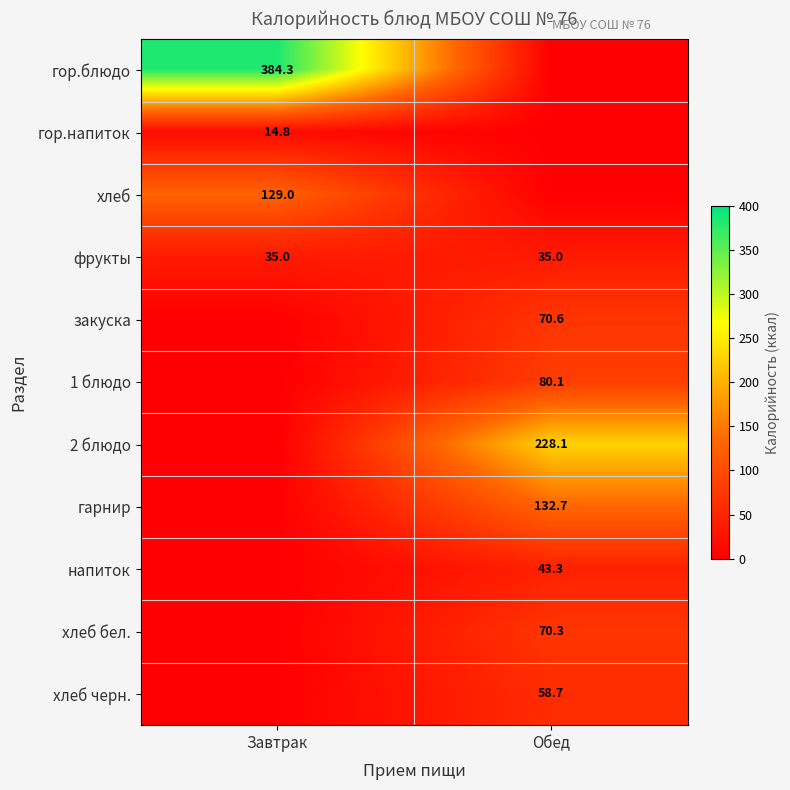

What is the sum of all фрукты values?

70.0